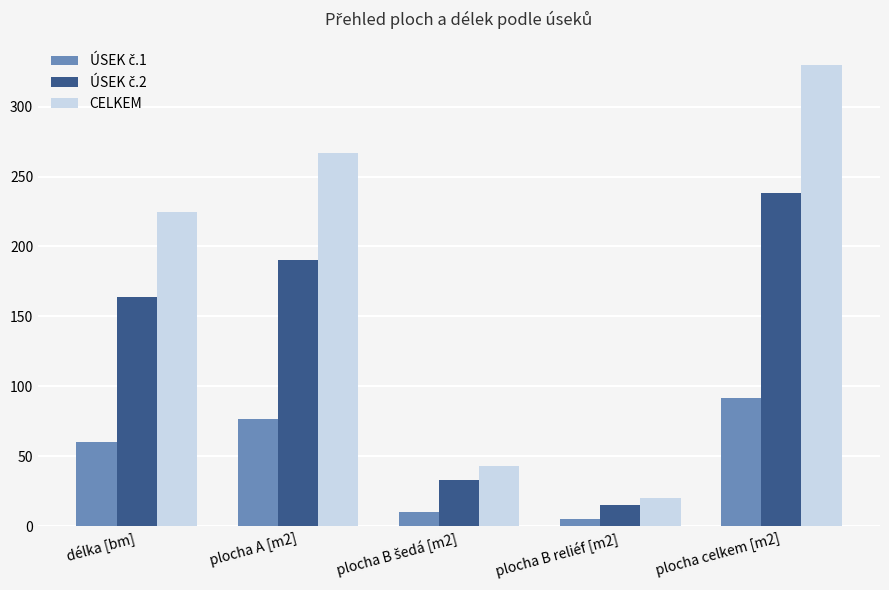

How many bars are there in total?

15